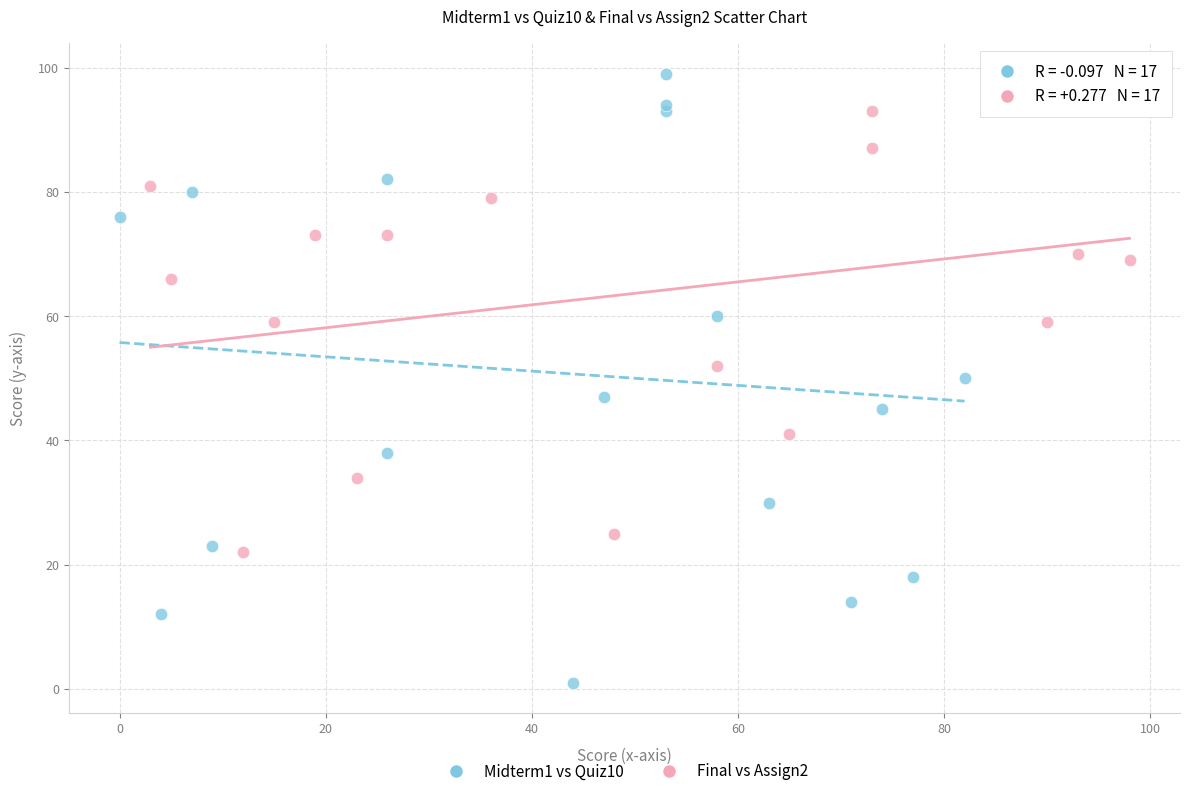

Which series has the widest spread of Y values?

Midterm1 vs Quiz10